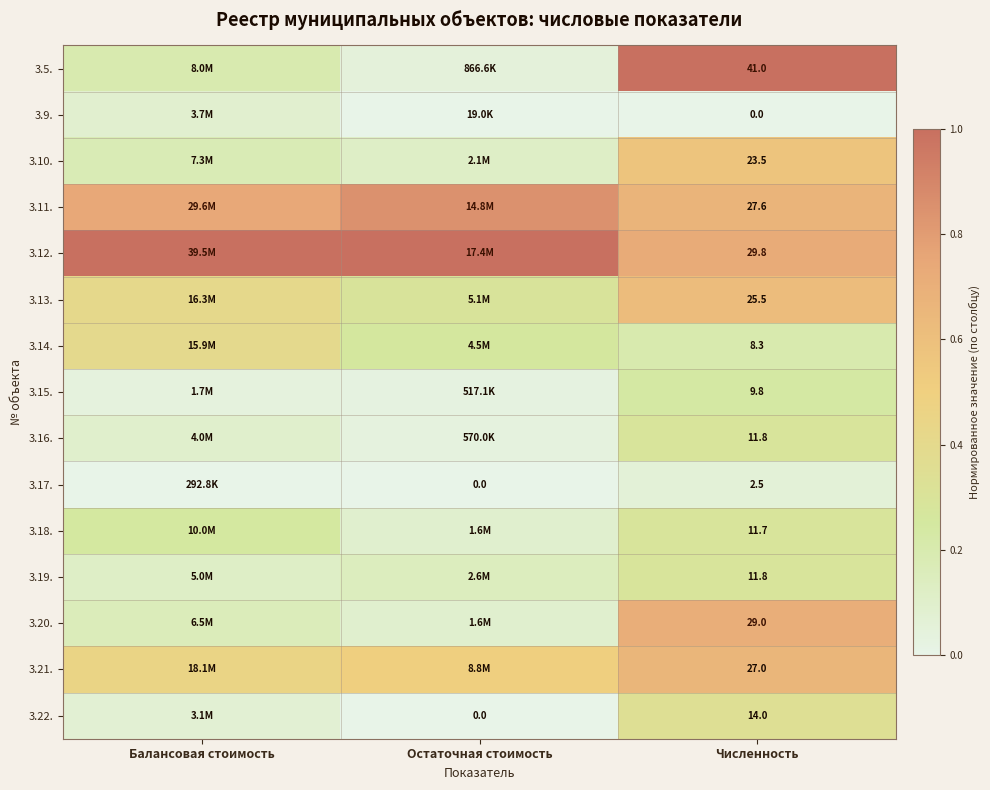

What is the average value of the 3.22. series?

0.1